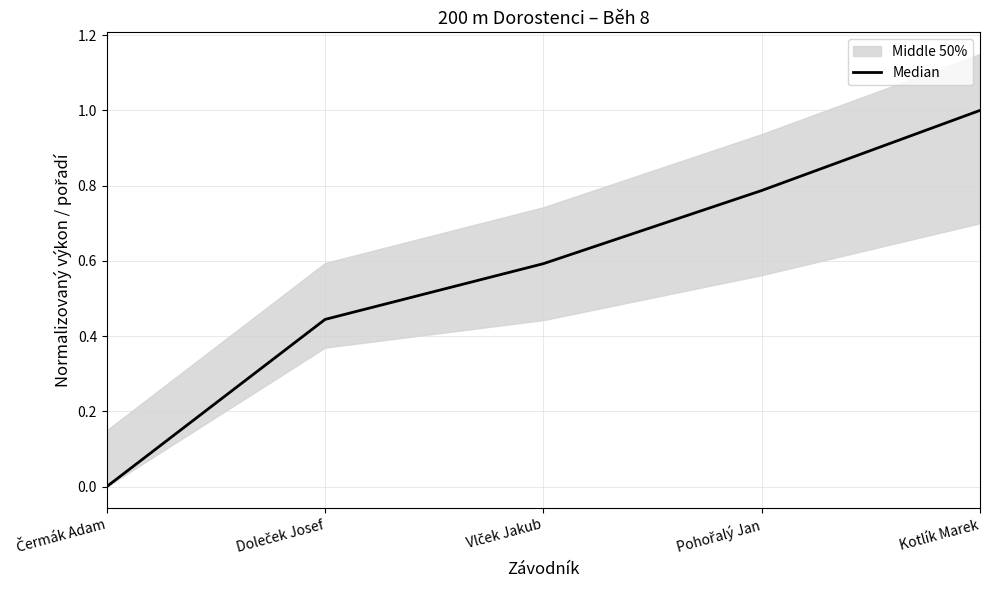

What is the ratio of the value at Vlček Jakub to the value at Kotlík Marek?

0.6